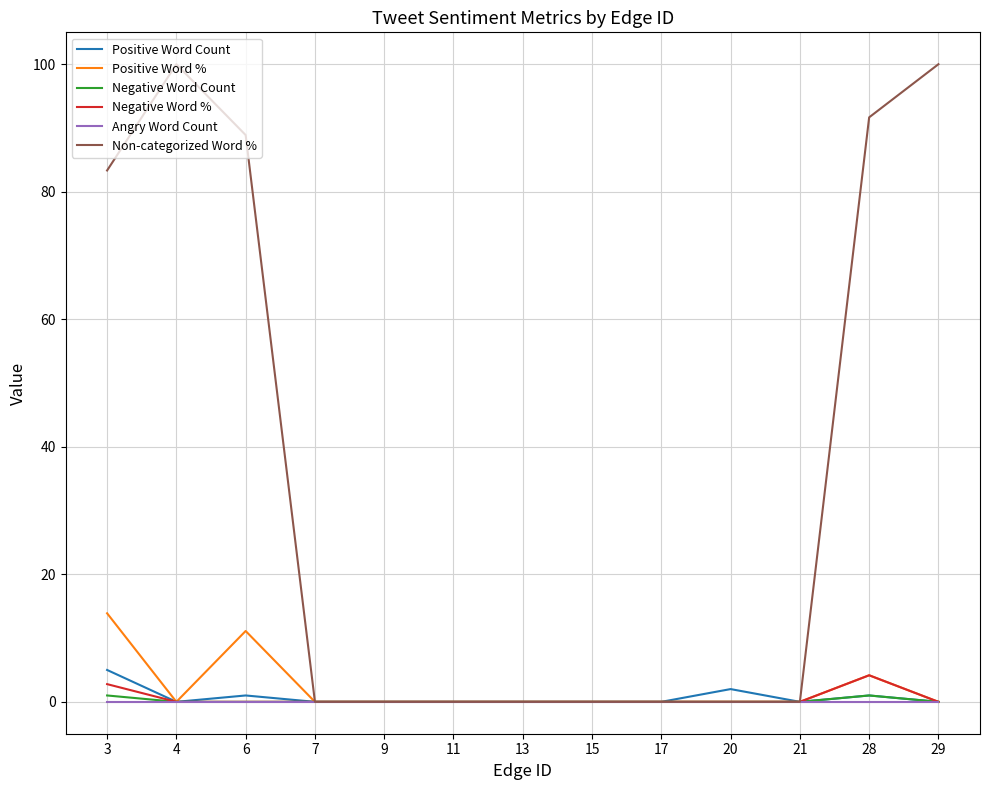

True or false: Negative Word Count has a value of 1.0 at 3.

True